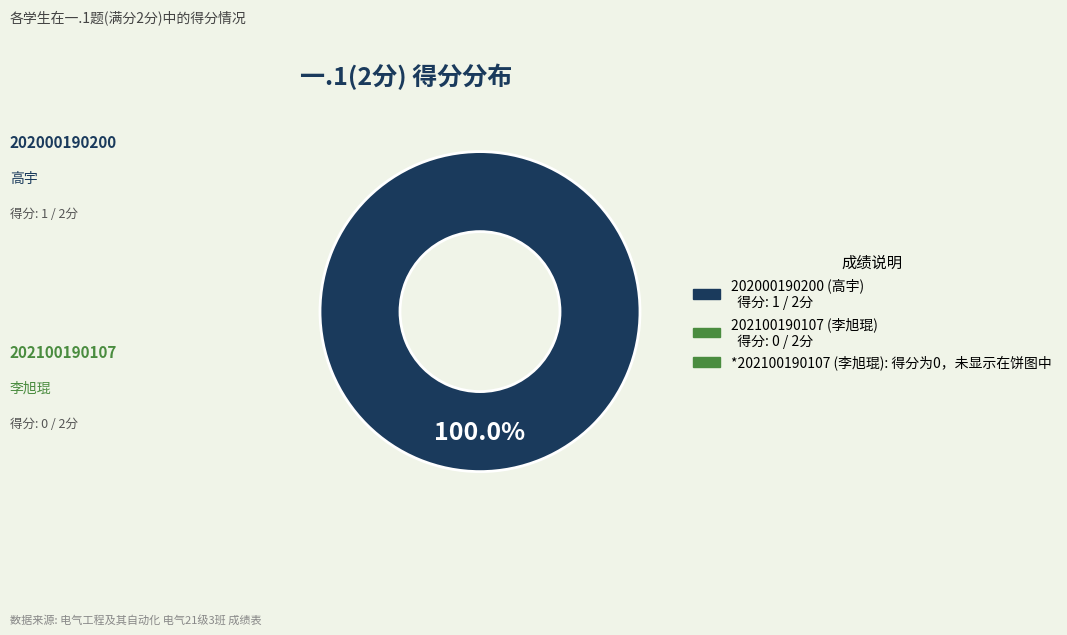

How many slices are in this pie chart?

1